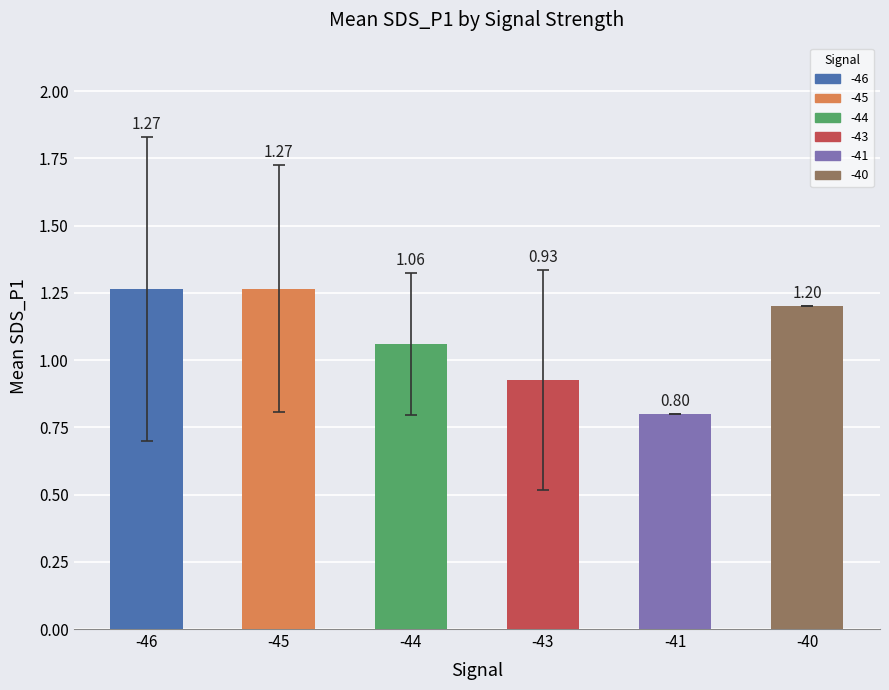

How many data points are less than 1?

2